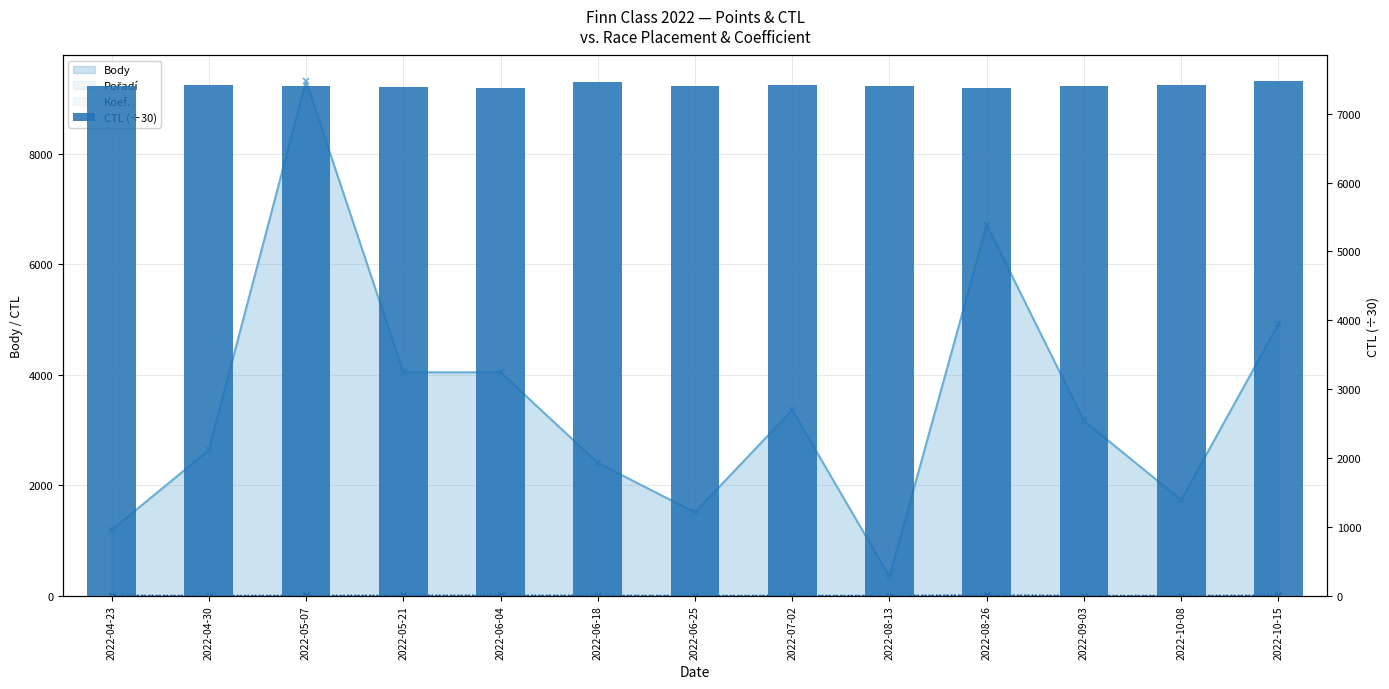

Count the number of categories in the chart.

13